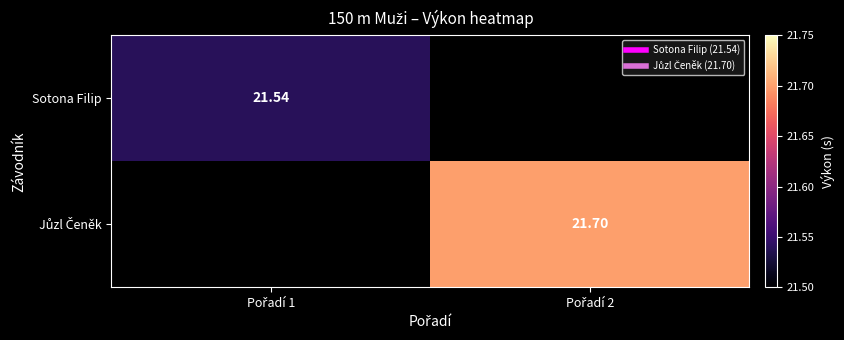

What is the greatest value displayed?

21.7